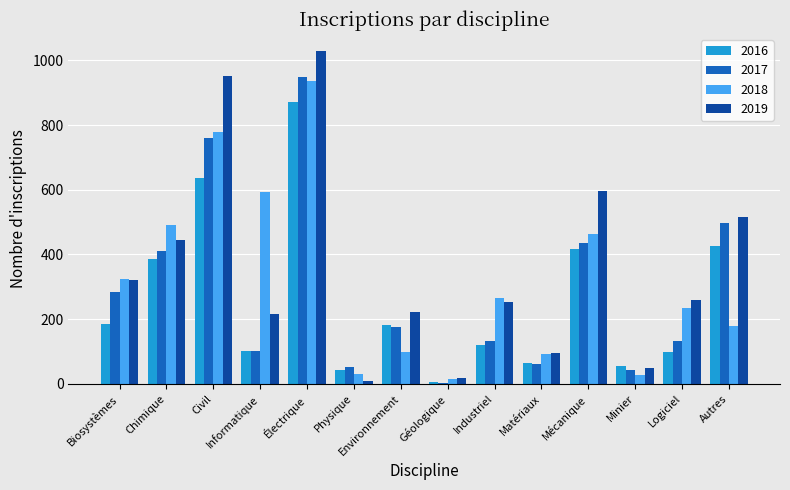

List the series in order of their overall mean, highest first.

2019, 2018, 2017, 2016